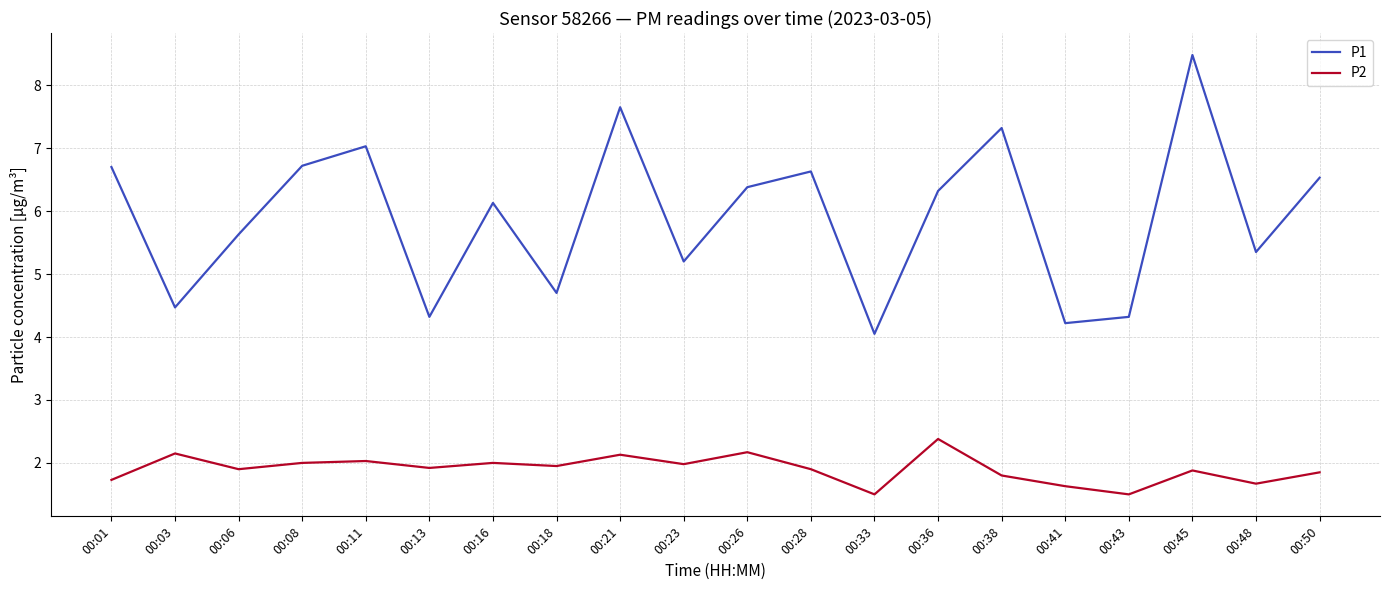

List the series in order of their peak value, lowest first.

P2, P1